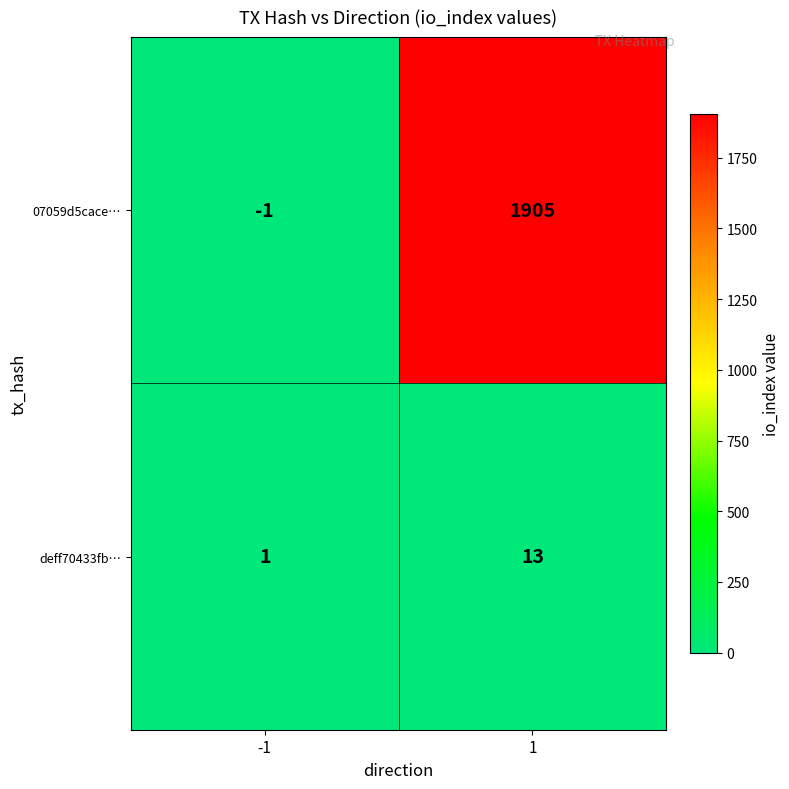

Read the 07059d5cace… value at 1.

1905